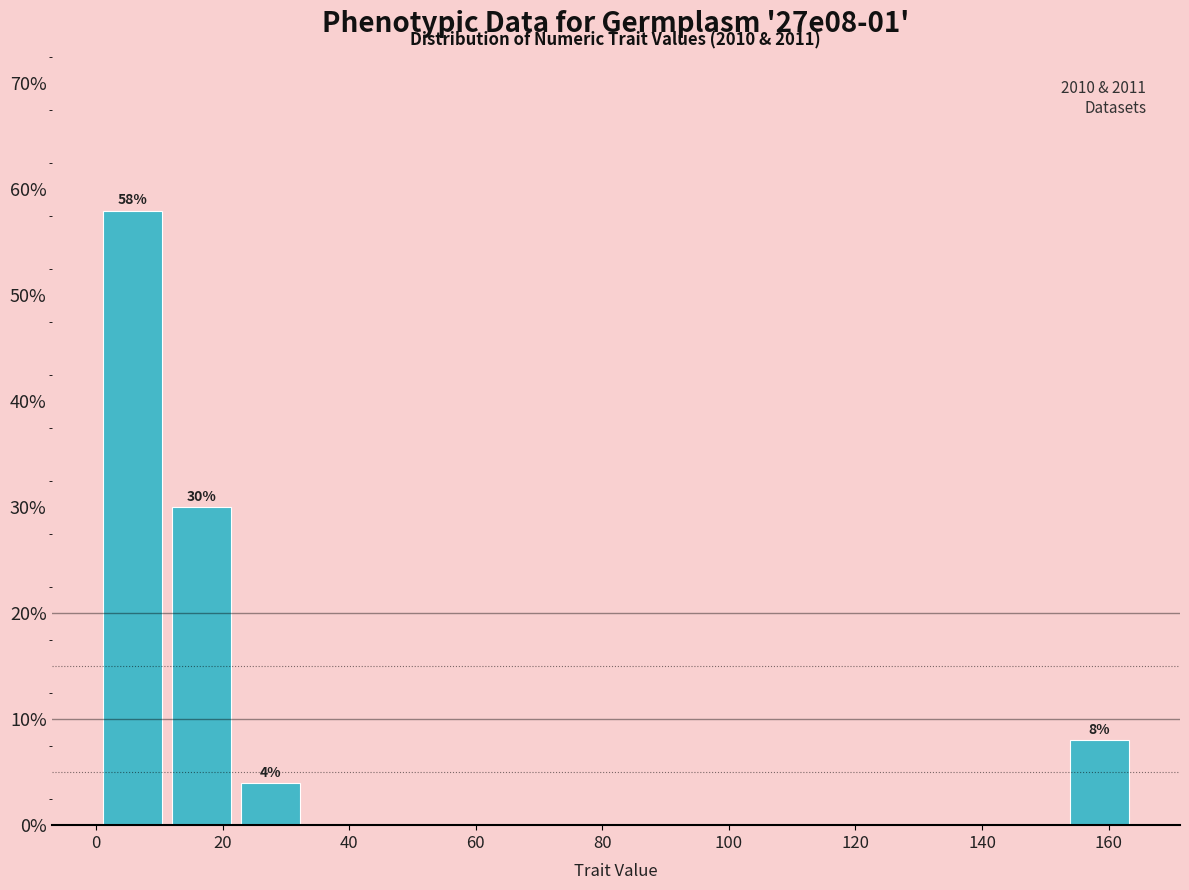

Which range on the x-axis has the tallest bar?

0 to 12